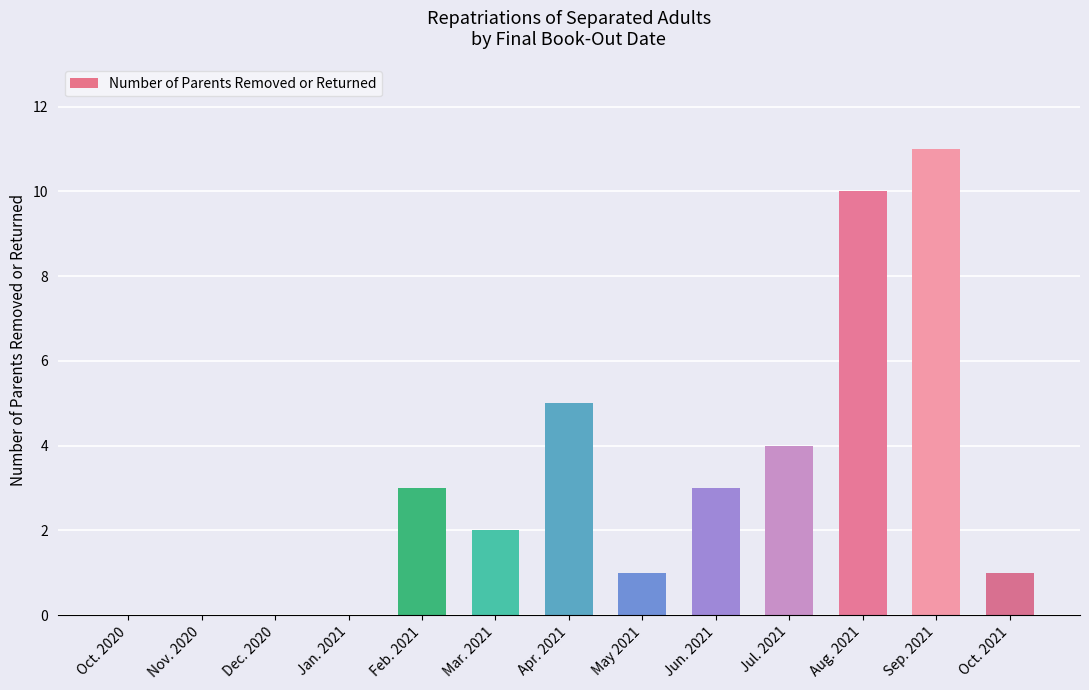

What is the change in value from Nov. 2020 to May 2021?

+1